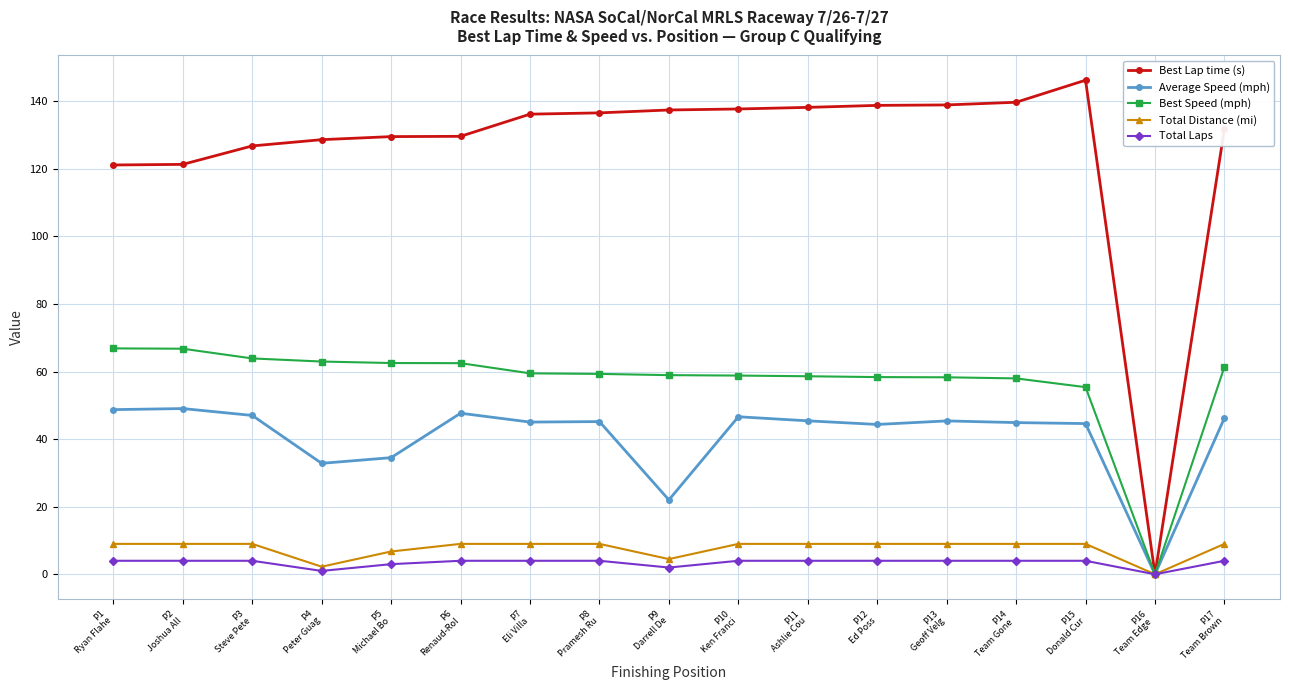

What is the value of the Total Laps point at the 17th from the left?

4.0